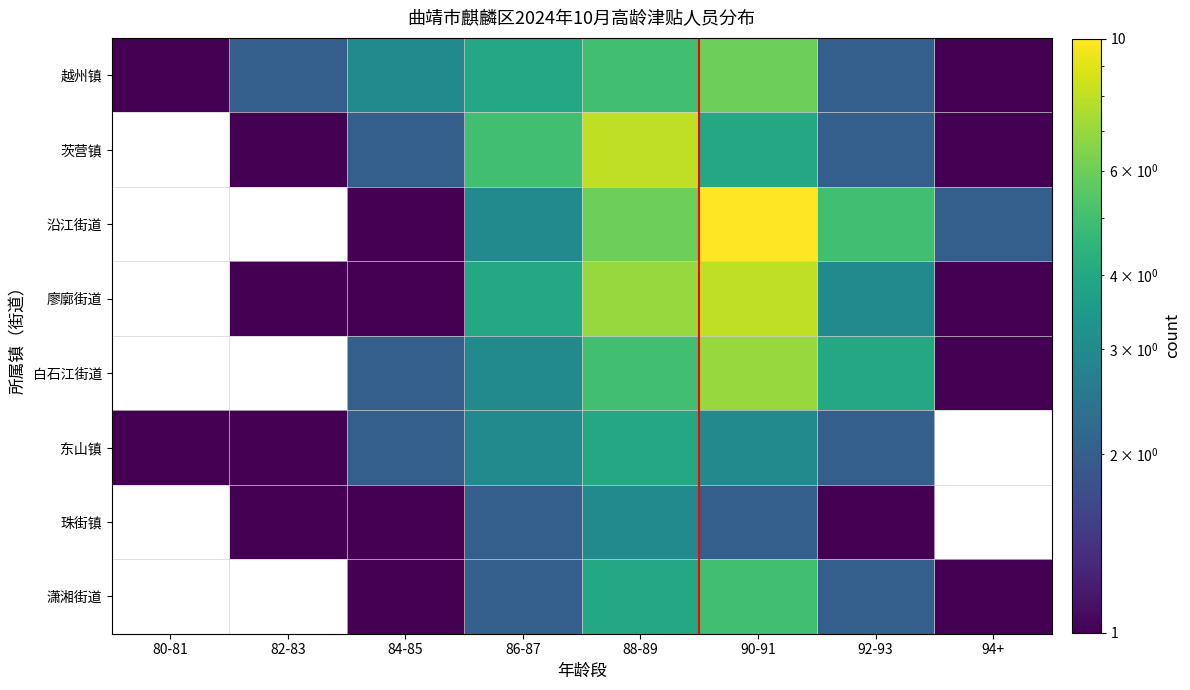

At which category does the chart reach its peak across all series?

90-91